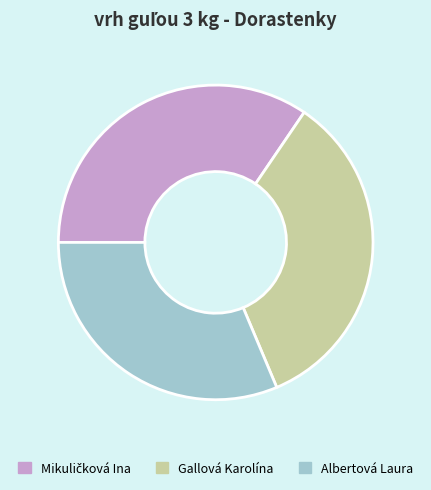

Between Gallová Karolína and Albertová Laura, which is larger?

Gallová Karolína